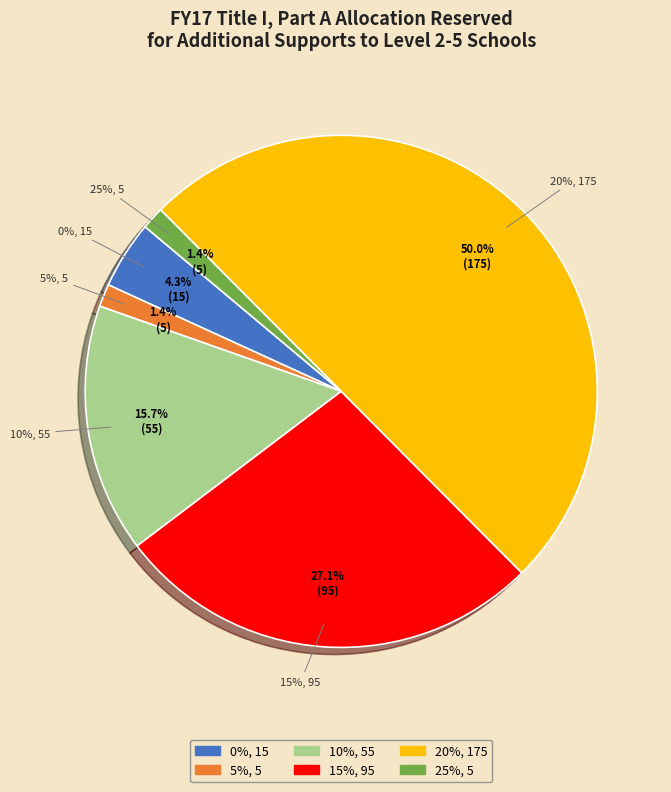

Is there any slice that represents more than half of the pie?

No